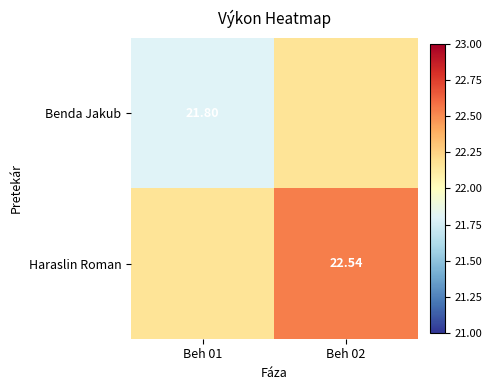

Which has a higher value, Beh 01 or Beh 02?

Beh 02